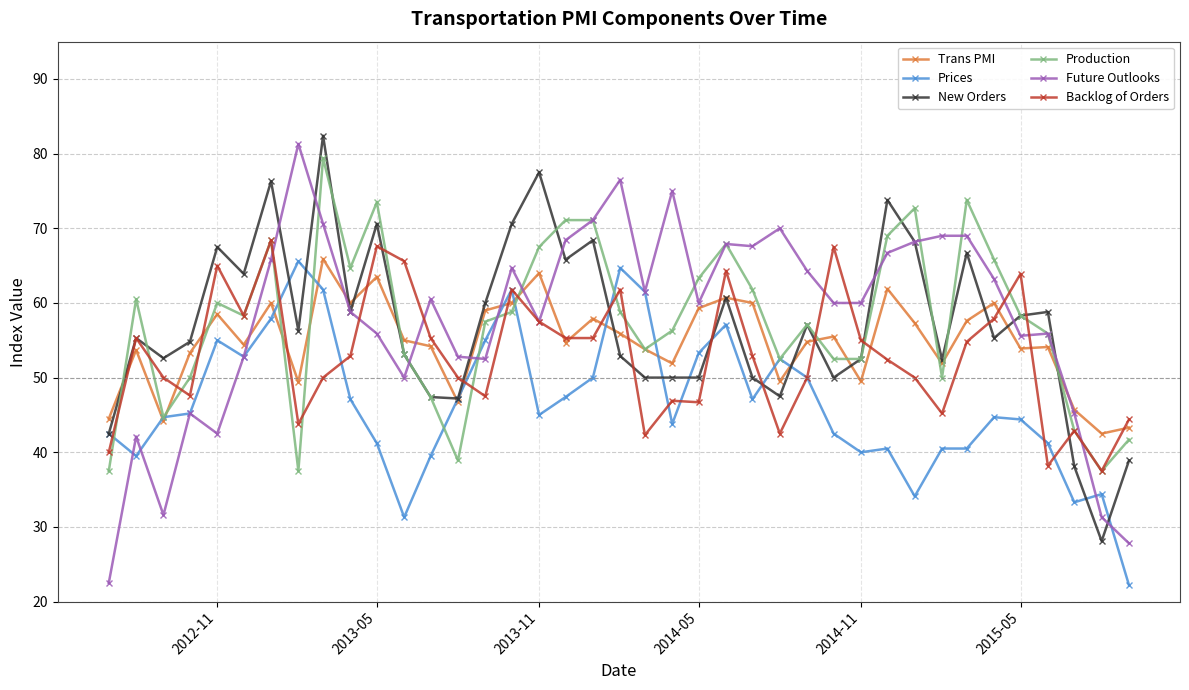

What is the smallest value displayed?

22.2